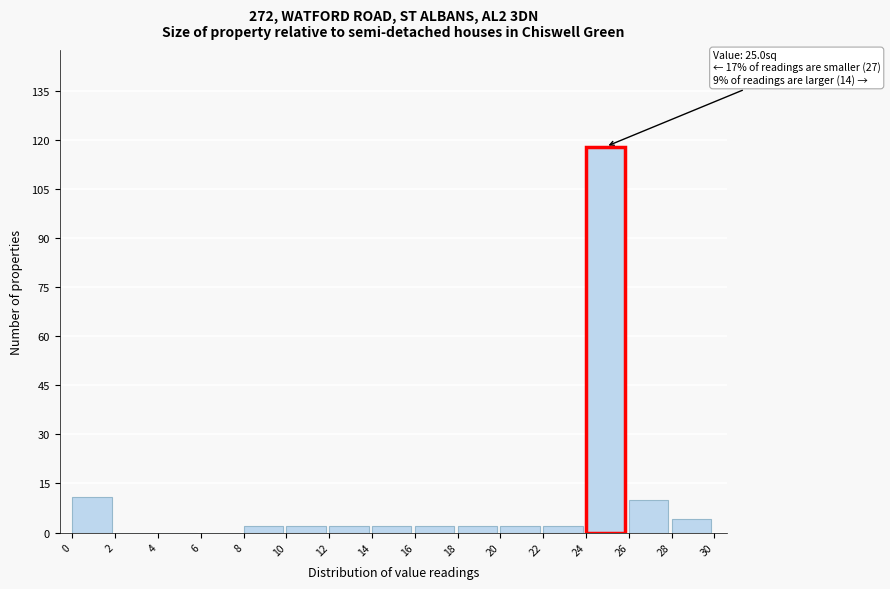

Over which range of the x-axis is the bar tallest?

24 to 26